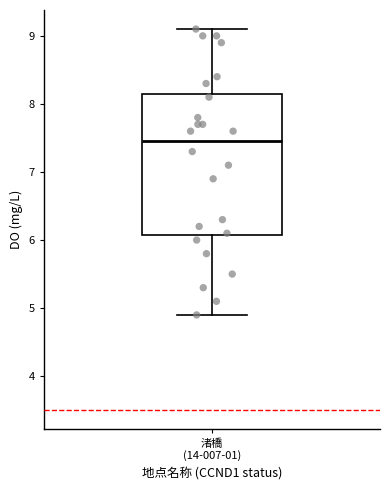

Read this box plot against the y-axis: the position of the median line, the range covered by the box, and the ends of both whiskers. The values are not printed on the chart, so give them approximately, as read against the axis.

median 7.5, box 6.1 to 8.2, whiskers 4.9 to 9.1